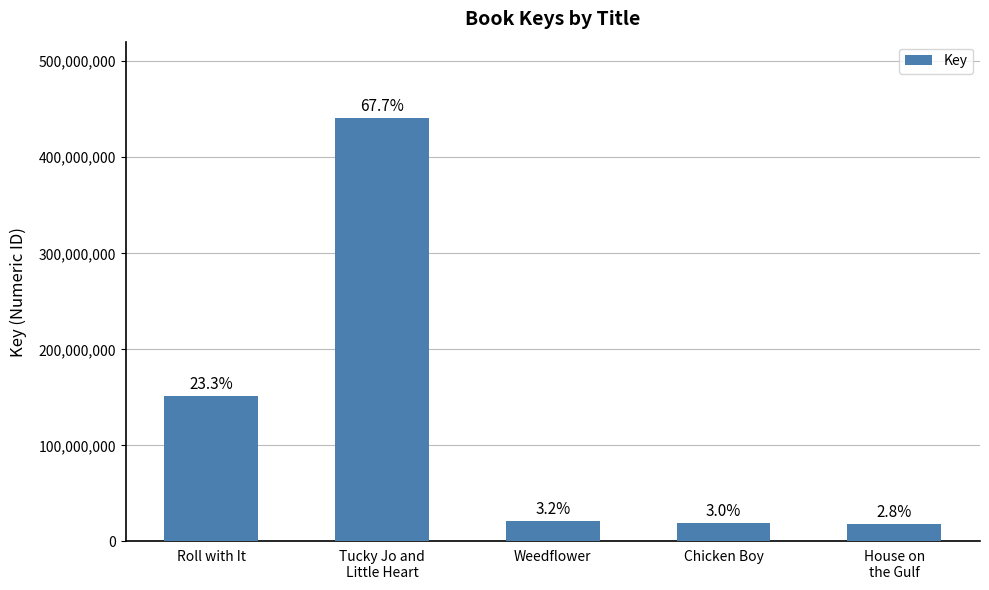

List the labels in order of value, largest first.

Tucky Jo and
Little Heart, Roll with It, Weedflower, Chicken Boy, House on
the Gulf